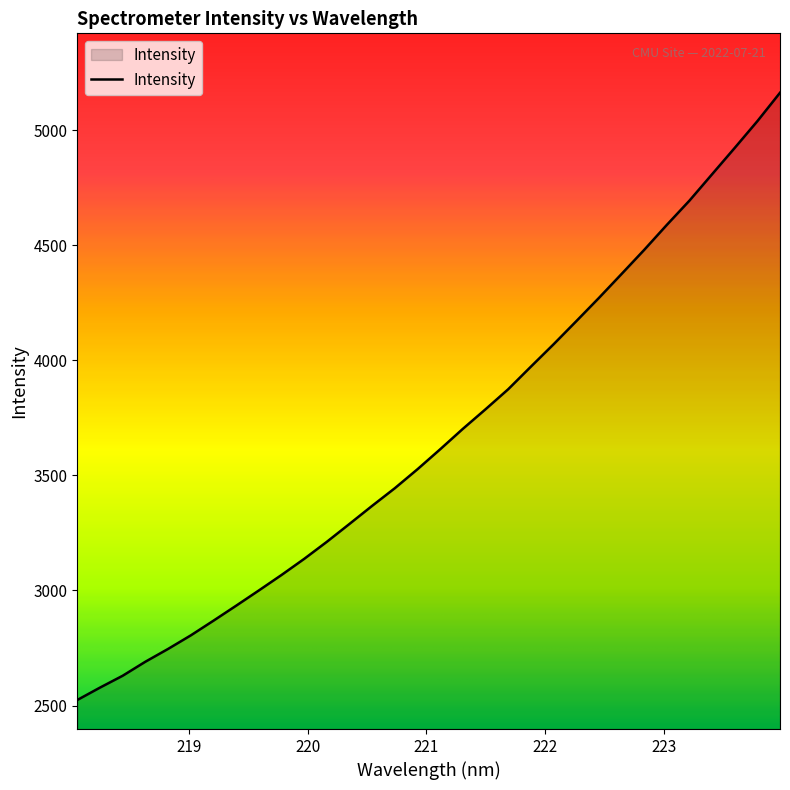

What is the maximum value shown in the chart?

5162.8